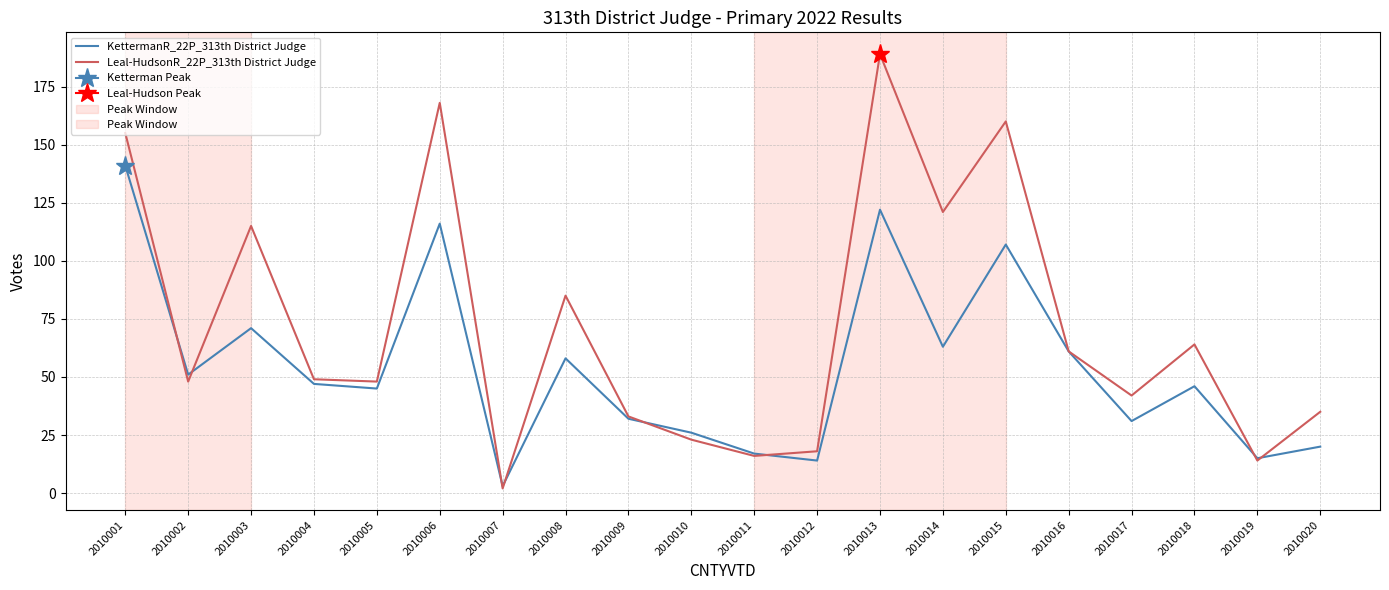

Where is the first local maximum for KettermanR_22P_313th District Judge?

2010003